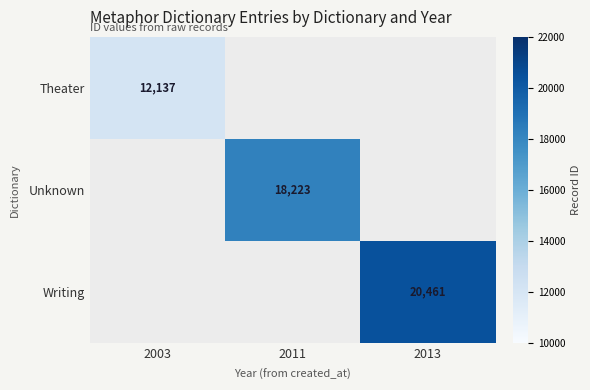

The value of Writing at 2013 is 28362.6. True or false?

False